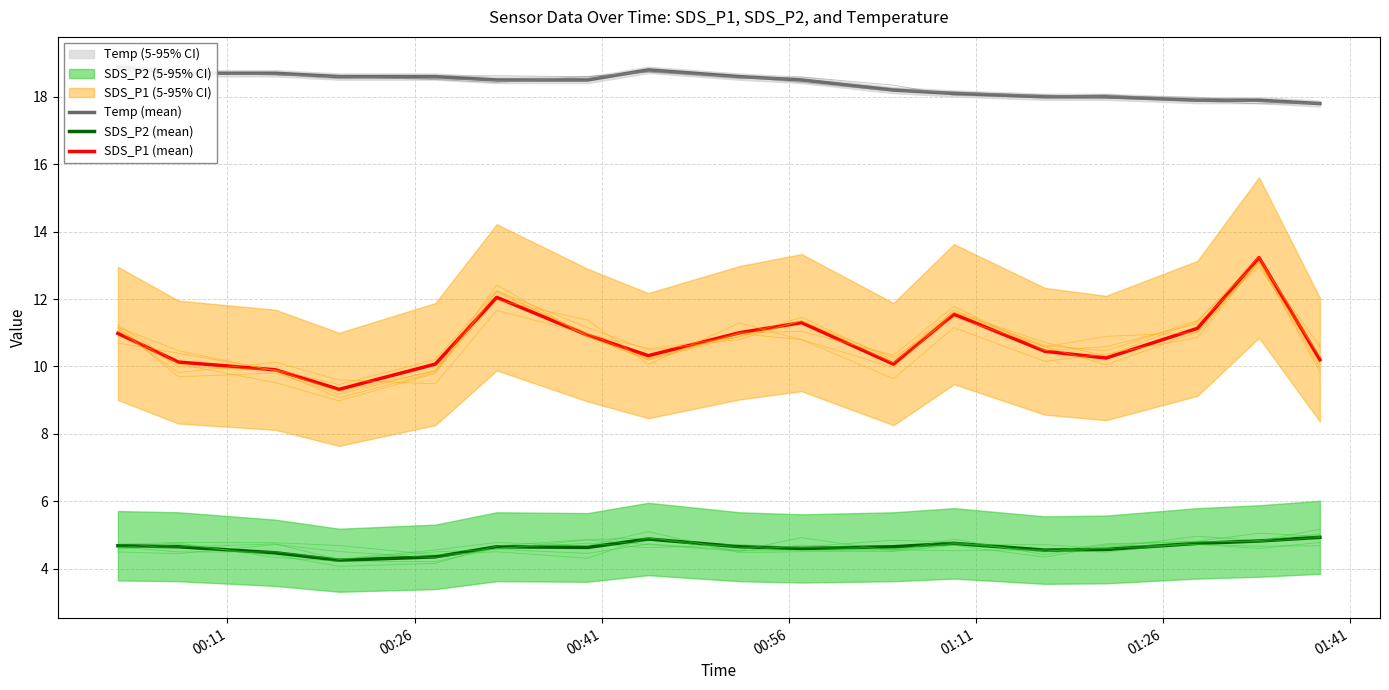

What is the greatest value displayed?

18.9